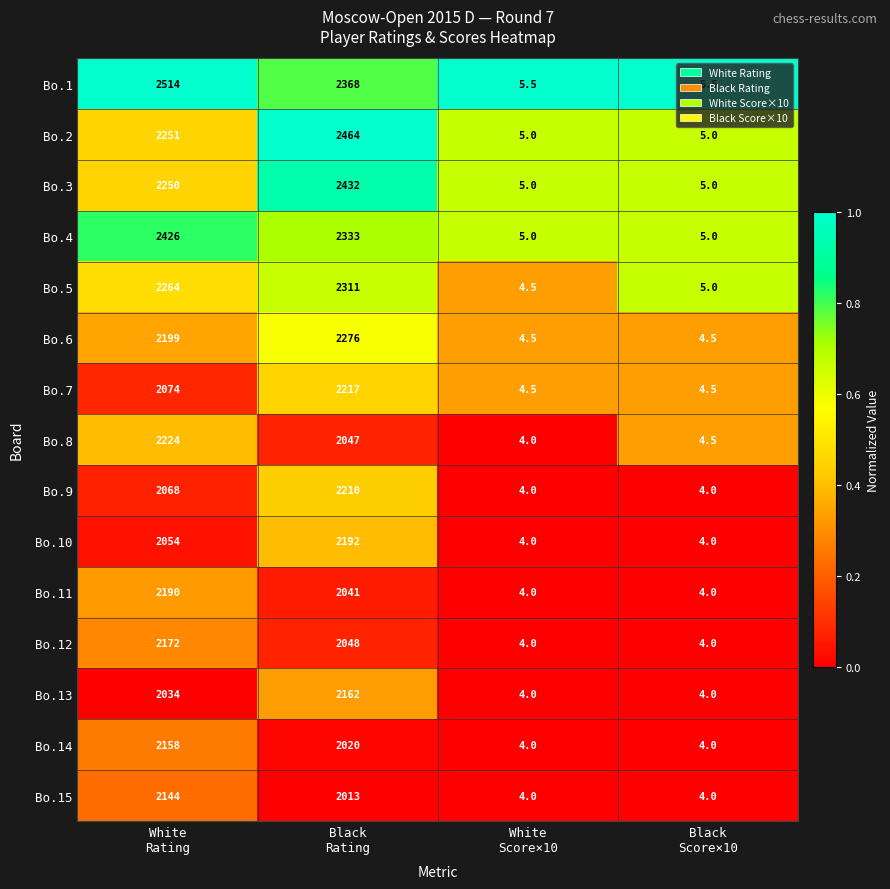

At which category is the sum across all series the highest?

Black
Rating